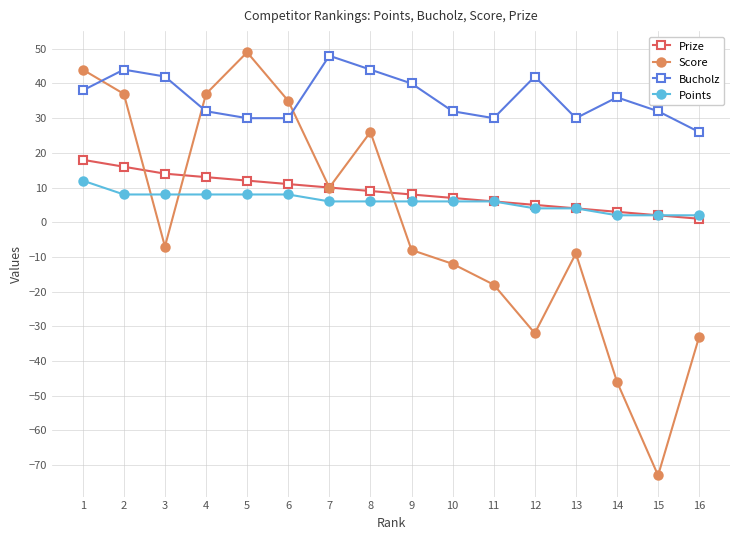

What is the highest value of the Score series?

49